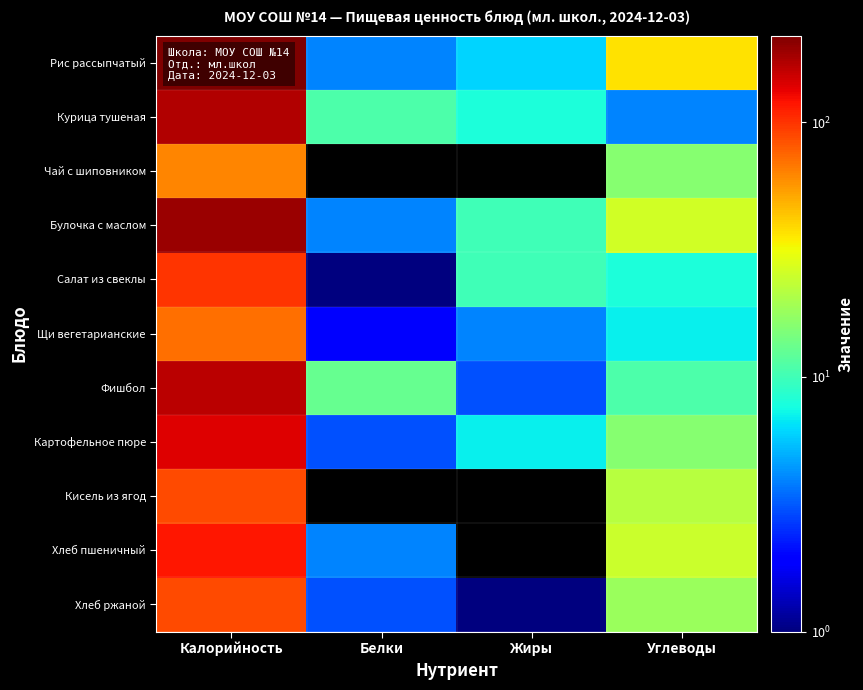

Reading left to right, what are all the values shown in this chart?

Рис рассыпчатый: Калорийность=219	Белки=4	Жиры=6	Углеводы=37
Курица тушеная: Калорийность=172	Белки=11	Жиры=8	Углеводы=4
Чай с шиповником: Калорийность=63	Белки=0	Жиры=0	Углеводы=16
Булочка с маслом: Калорийность=189	Белки=4	Жиры=10	Углеводы=26
Салат из свеклы: Калорийность=100	Белки=1	Жиры=10	Углеводы=8
Щи вегетарианские: Калорийность=71	Белки=2	Жиры=4	Углеводы=7
Фишбол: Калорийность=164	Белки=13	Жиры=3	Углеводы=11
Картофельное пюре: Калорийность=138	Белки=3	Жиры=7	Углеводы=16
Кисель из ягод: Калорийность=87	Белки=0	Жиры=0	Углеводы=22
Хлеб пшеничный: Калорийность=118	Белки=4	Жиры=0	Углеводы=25
Хлеб ржаной: Калорийность=87	Белки=3	Жиры=1	Углеводы=18